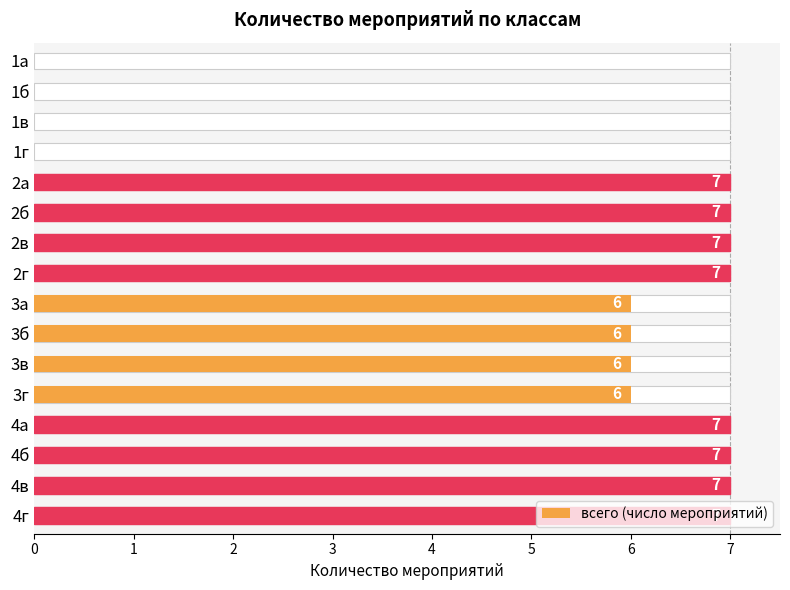

Rank the categories by value from highest to lowest.

2а, 2б, 2в, 2г, 4а, 4б, 4в, 4г, 3а, 3б, 3в, 3г, 1а, 1б, 1в, 1г